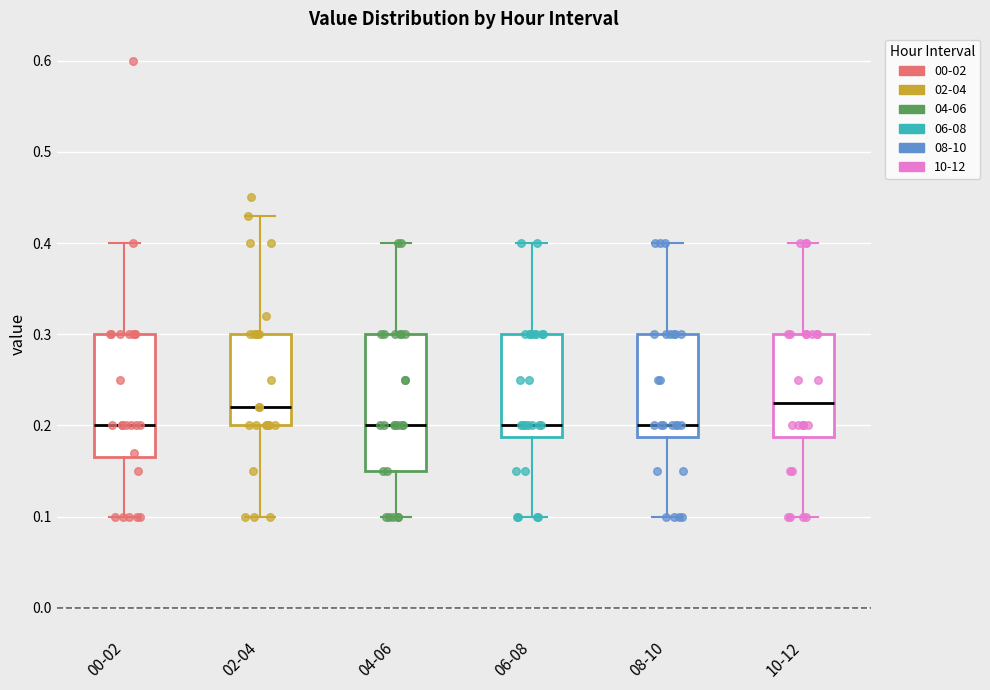

Reading left to right, read every box against the y-axis: the position of its median line, the range the box covers, and the ends of its whiskers. The values are not printed on the chart, so give them approximately, as read against the axis.

00-02: median 0.20, box 0.17 to 0.30, whiskers 0.10 to 0.40
02-04: median 0.22, box 0.20 to 0.30, whiskers 0.10 to 0.43
04-06: median 0.20, box 0.15 to 0.30, whiskers 0.10 to 0.40
06-08: median 0.20, box 0.19 to 0.30, whiskers 0.10 to 0.40
08-10: median 0.20, box 0.19 to 0.30, whiskers 0.10 to 0.40
10-12: median 0.23, box 0.19 to 0.30, whiskers 0.10 to 0.40